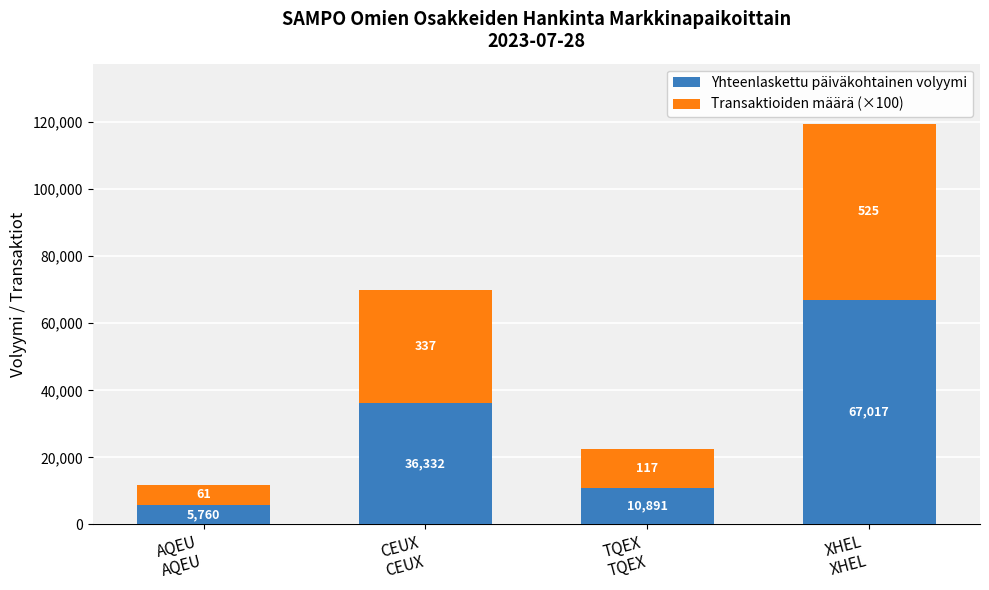

What is the difference between the maximum and second lowest values in the Yhteenlaskettu päiväkohtainen volyymi series?

56126